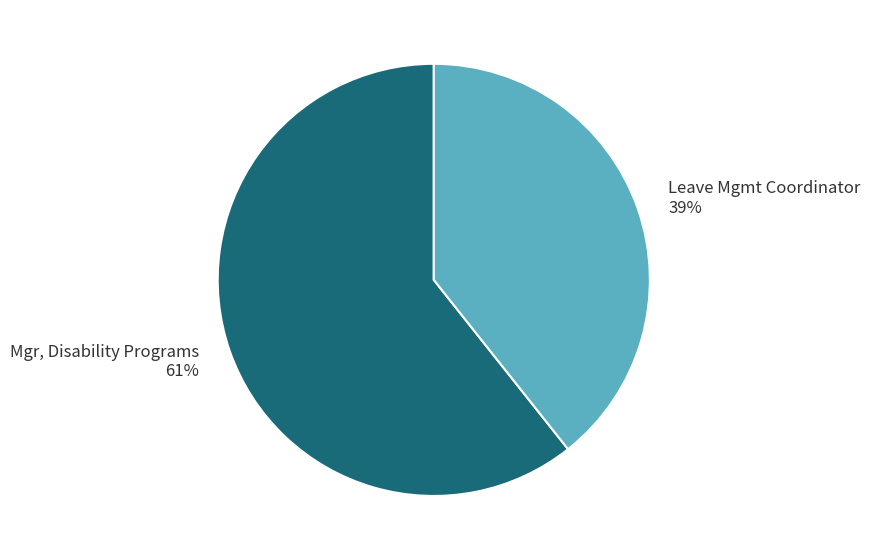

What is the ratio of the value at Leave Mgmt Coordinator to the value at Mgr, Disability Programs?

0.6